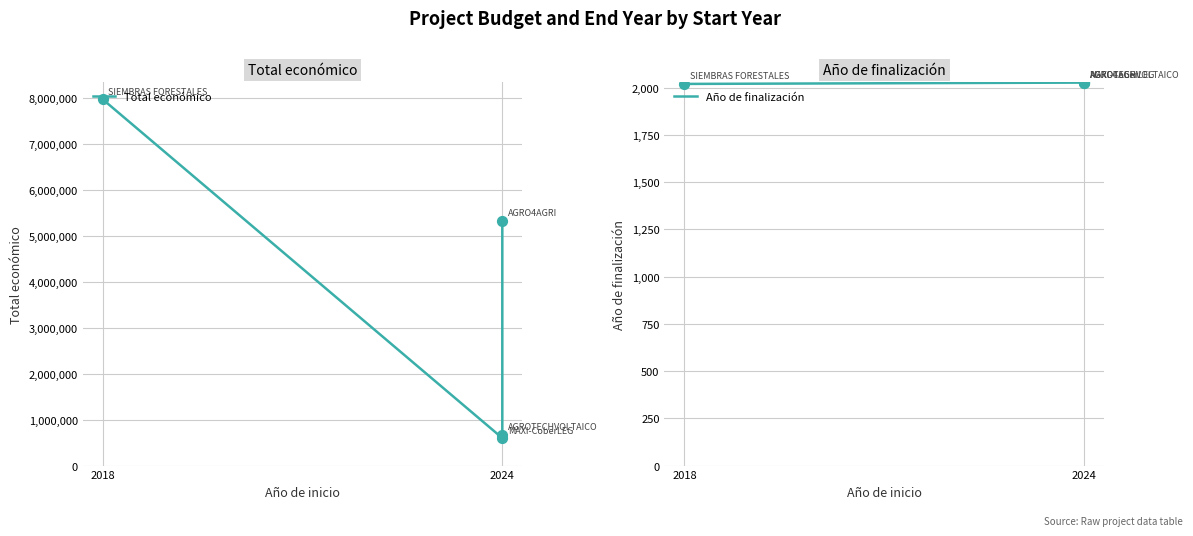

Which series has the largest total across all categories?

Total económico